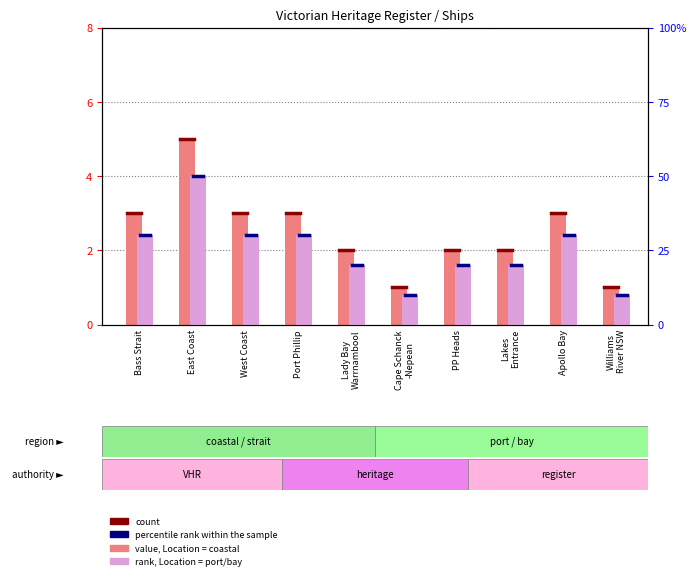

Is it true that percentile rank within the sample equals 46 at Bass Strait?

False